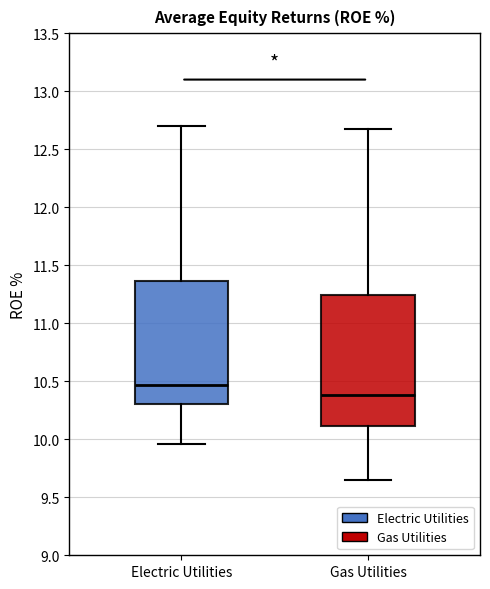

Reading left to right, transcribe this box plot: for each box, give where its median line is, the range the box spans, and where its two whiskers end, as read against the y-axis. The values are not printed on the chart, so give them approximately, as read against the axis.

Electric Utilities: median 10.45, box 10.30 to 11.35, whiskers 9.95 to 12.70
Gas Utilities: median 10.40, box 10.10 to 11.25, whiskers 9.65 to 12.65